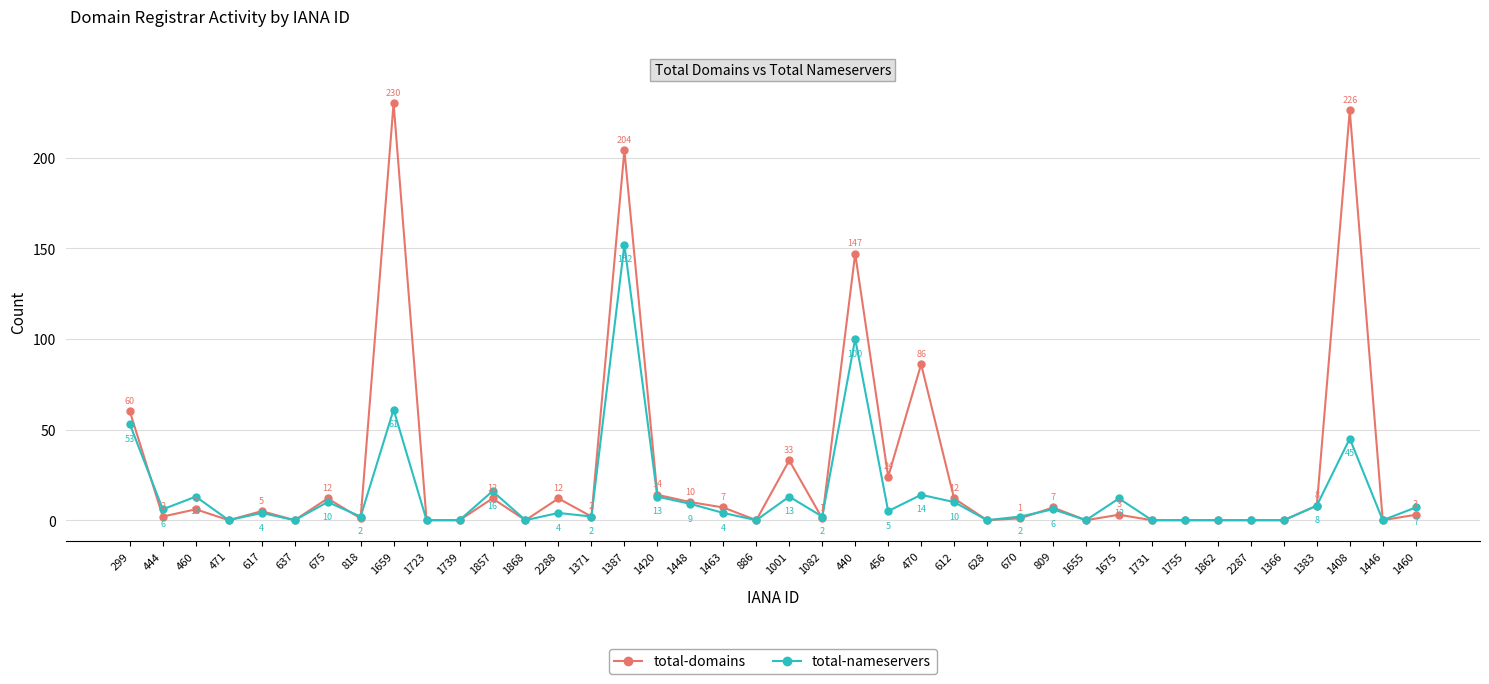

What is the average value of the total-domains series?

28